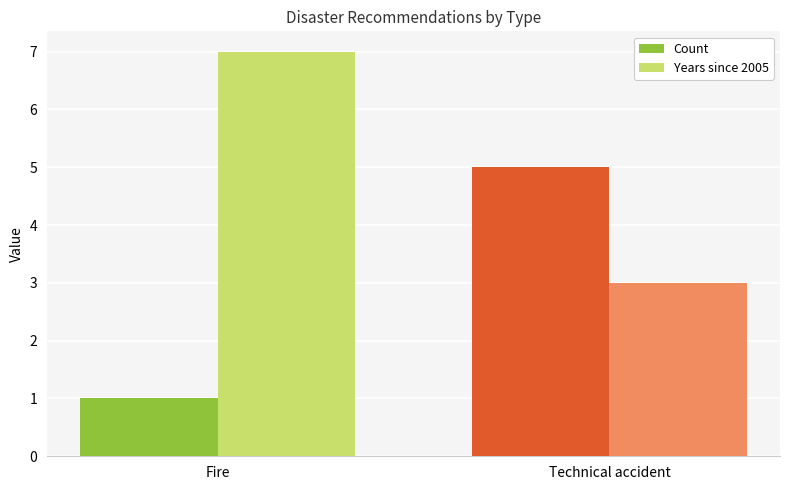

What is the total value across all series at Technical accident?

8